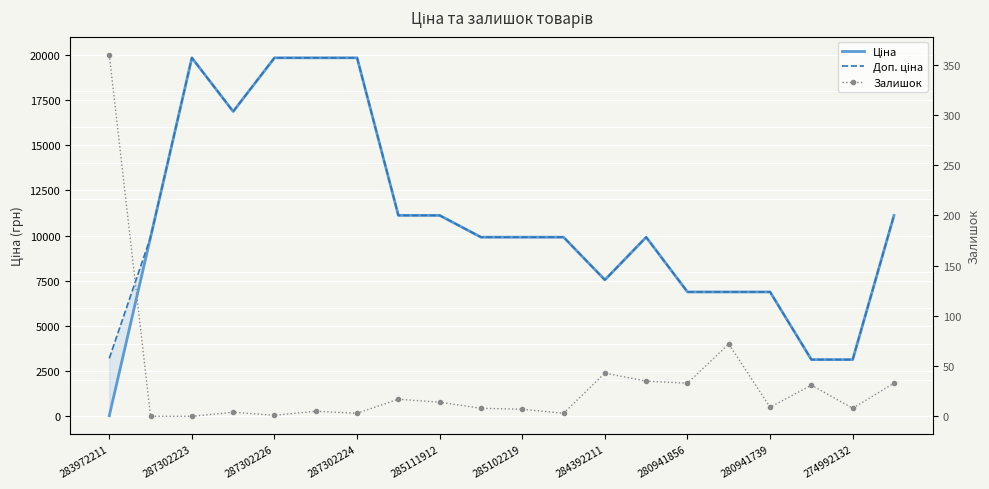

What is the average value of the Ціна series?

10678.0